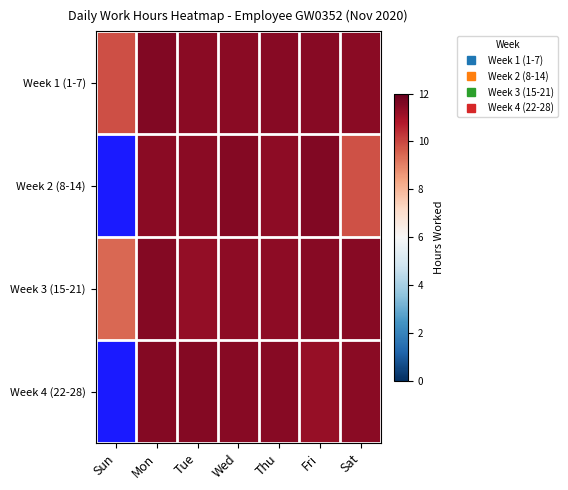

Which label corresponds to the smallest value in the chart?

Sun